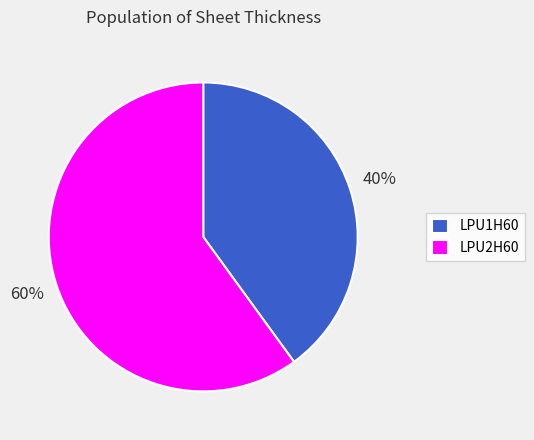

The LPU2H60 slice represents 45% of the pie. True or false?

False